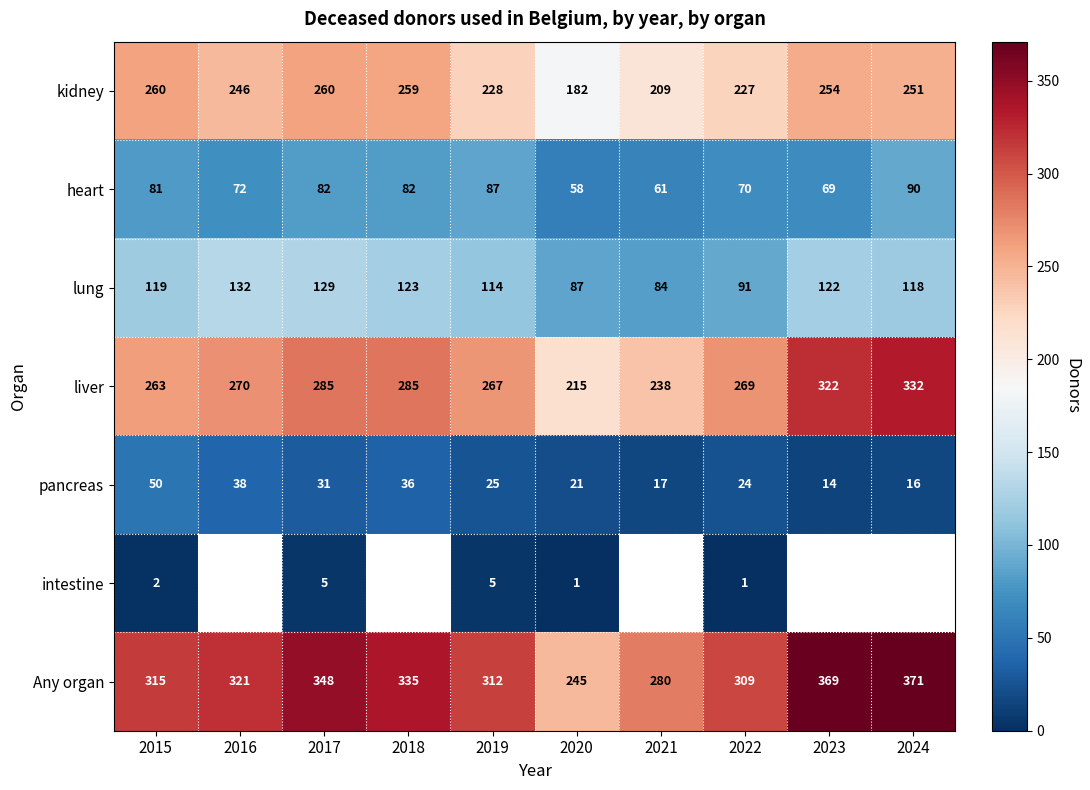

Which category has the lowest value in the heart series?

2020